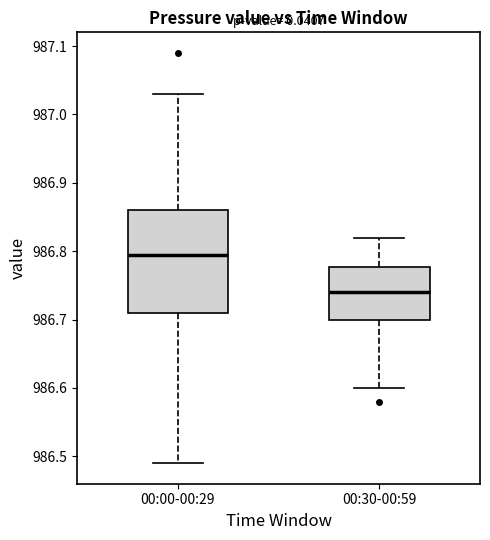

Comparing the boxes themselves (not the whiskers), which one is the tallest?

00:00-00:29